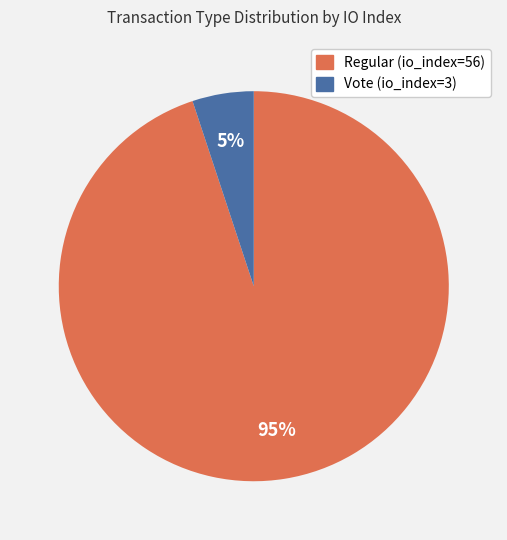

How many segments does this pie chart have?

2